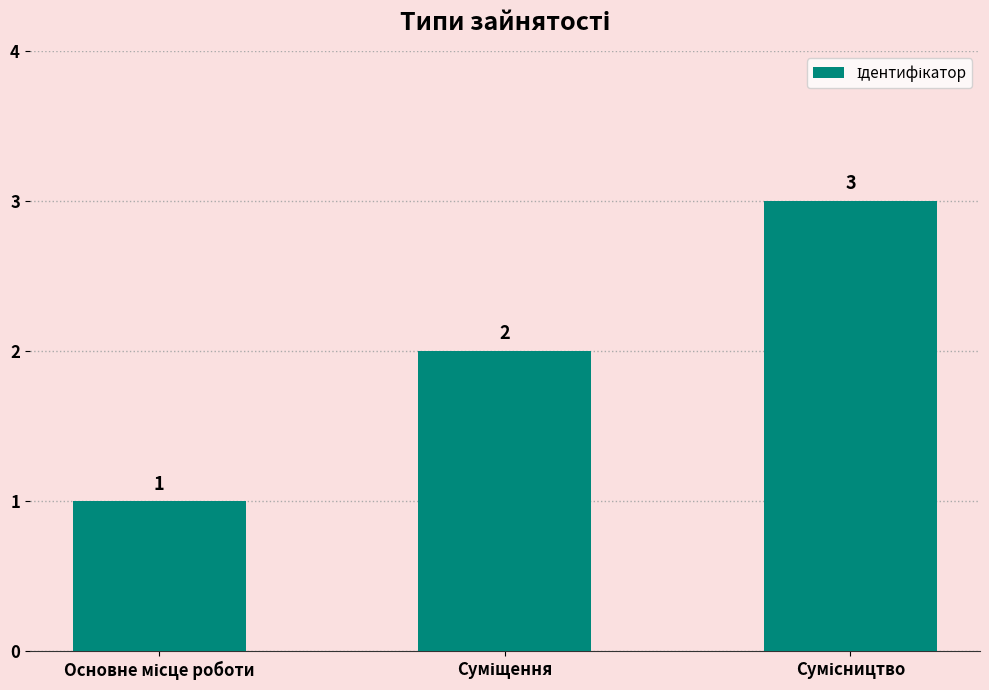

What is the sum of all values?

6